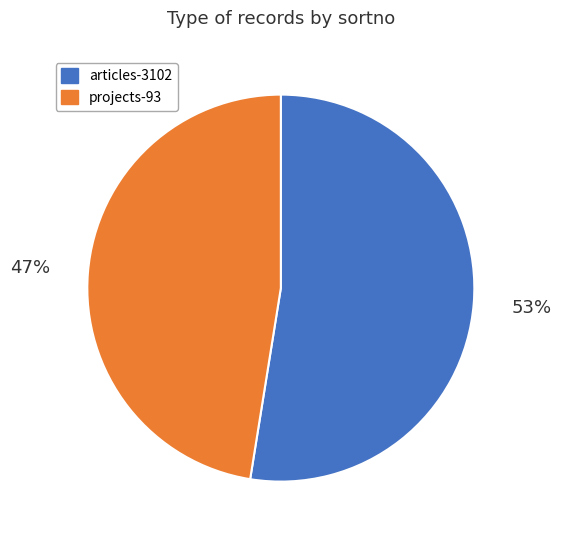

What is the smallest slice in the pie chart?

projects-93